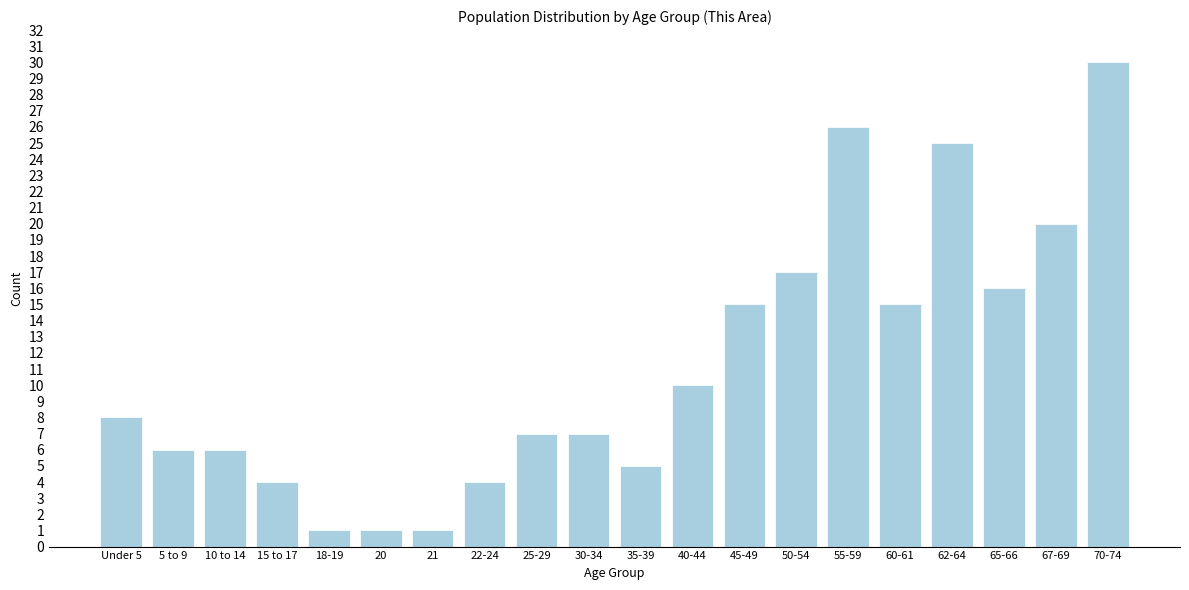

Reading left to right, extract all data points from this chart.

Under 5=8	5 to 9=6	10 to 14=6	15 to 17=4	18-19=1	20=1	21=1	22-24=4	25-29=7	30-34=7	35-39=5	40-44=10	45-49=15	50-54=17	55-59=26	60-61=15	62-64=25	65-66=16	67-69=20	70-74=30